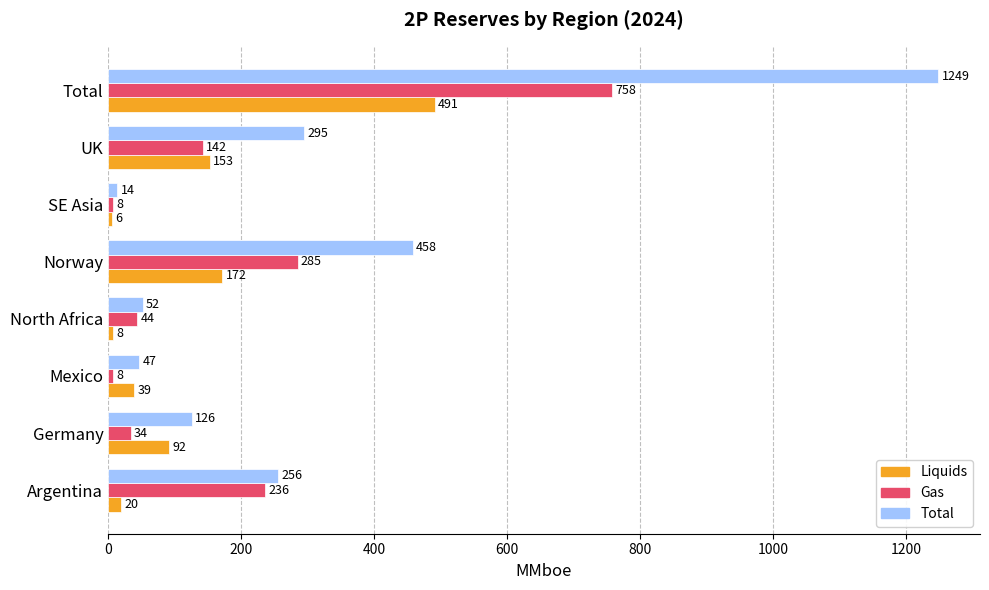

List the series in order of their overall mean, lowest first.

Liquids, Gas, Total